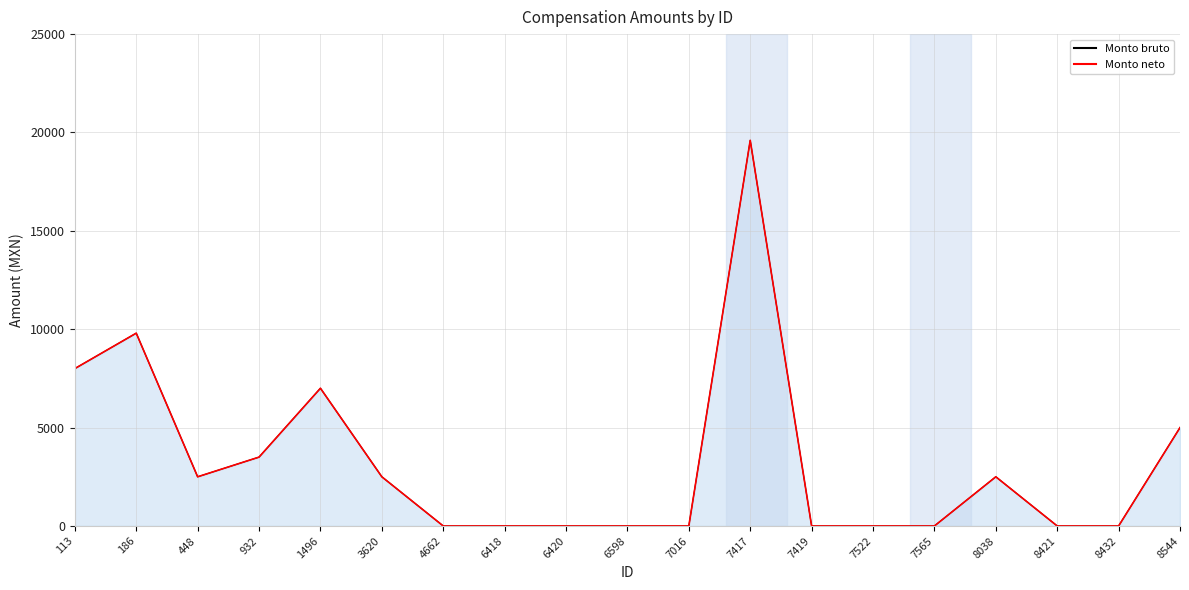

What is the difference between the Monto bruto values at 7417 and 8038?

17100